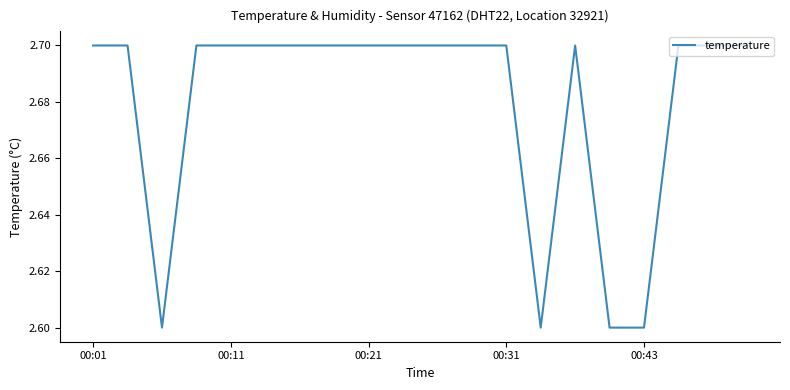

What is the maximum value shown in the chart?

2.7